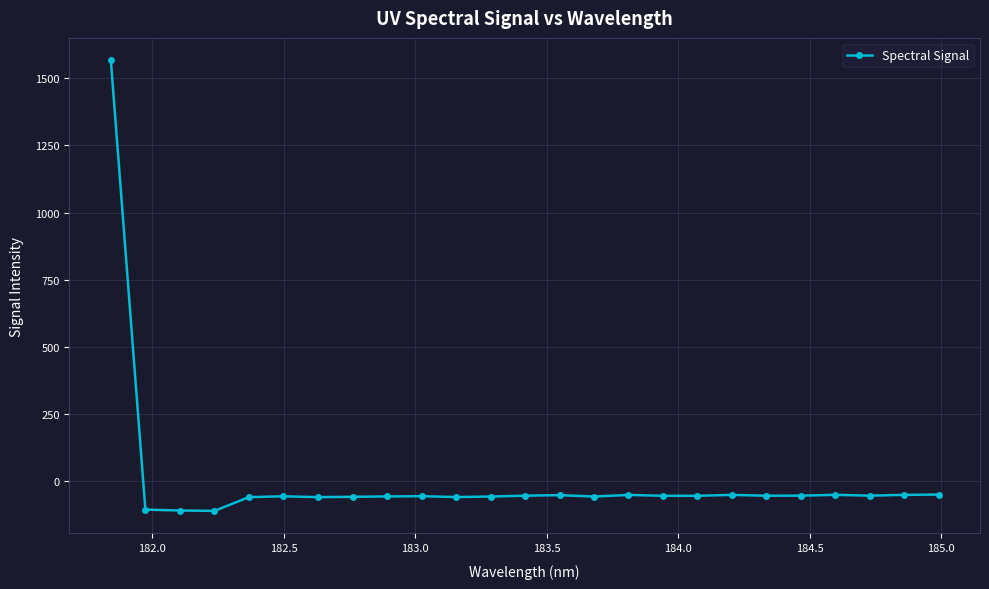

True or false: there are more than 1 points higher than both neighbors.

True